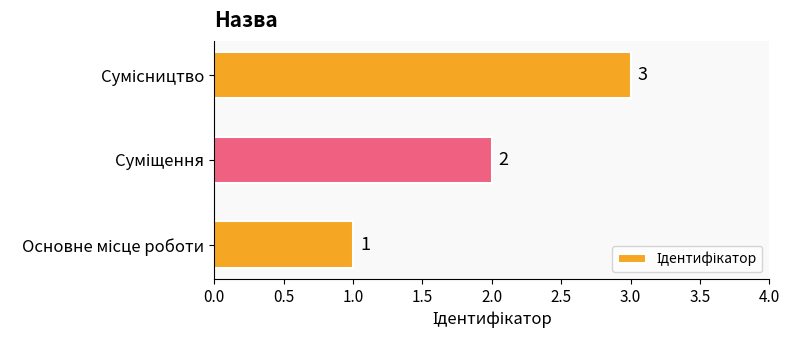

What is the sum of all values?

6